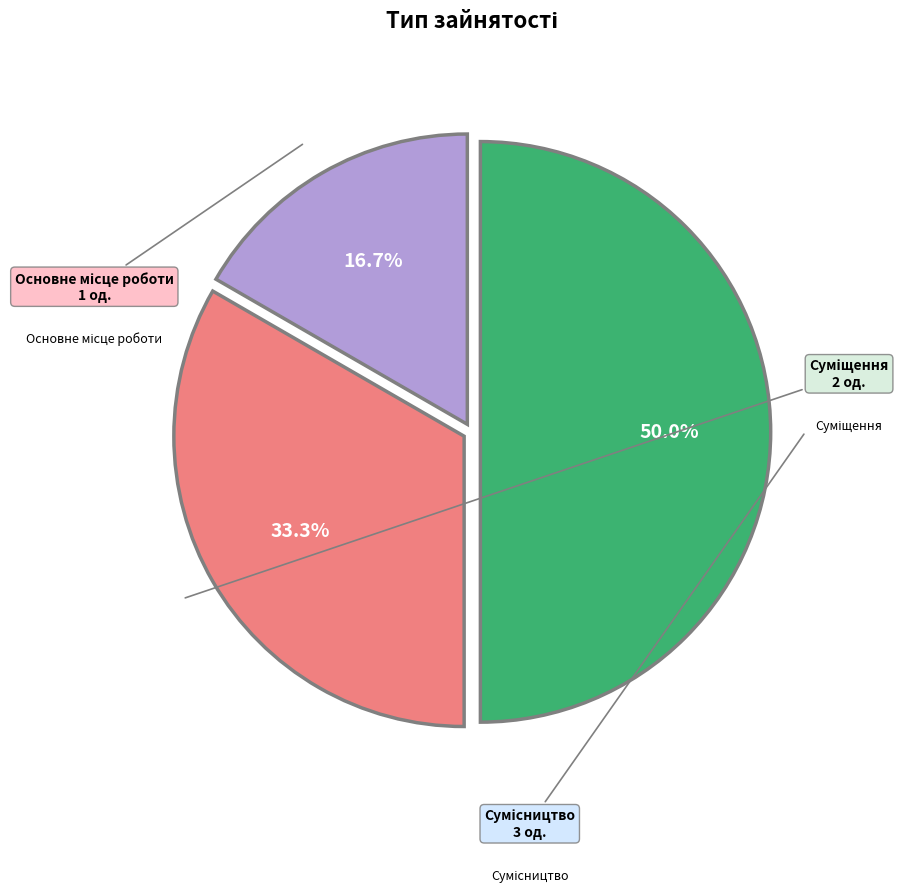

How many slices are in this pie chart?

3